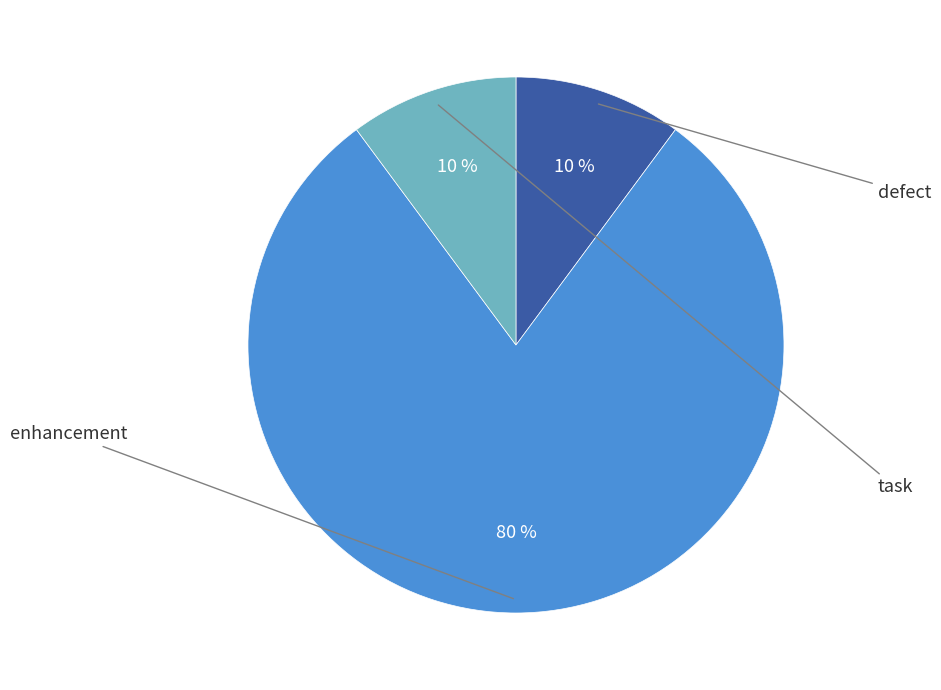

Count the number of slices in the pie.

3